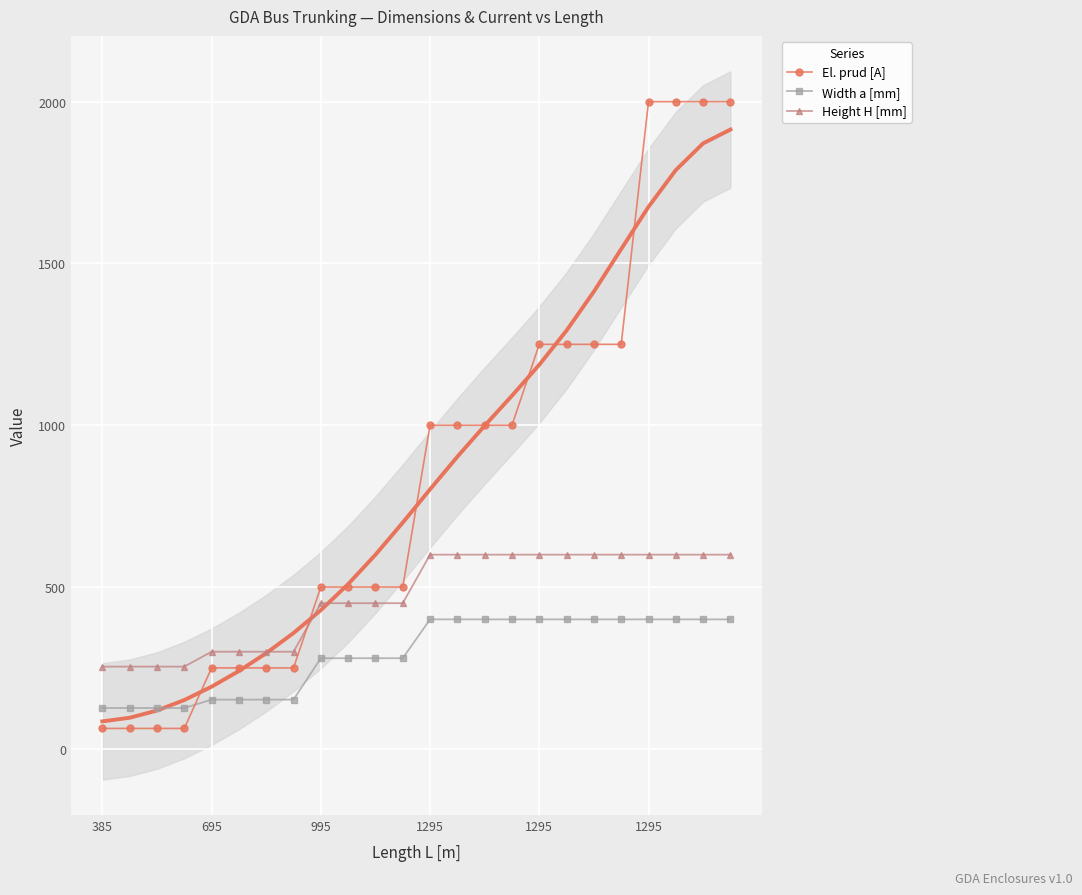

True or false: Width a [mm] has more than 0 interior local peaks.

False